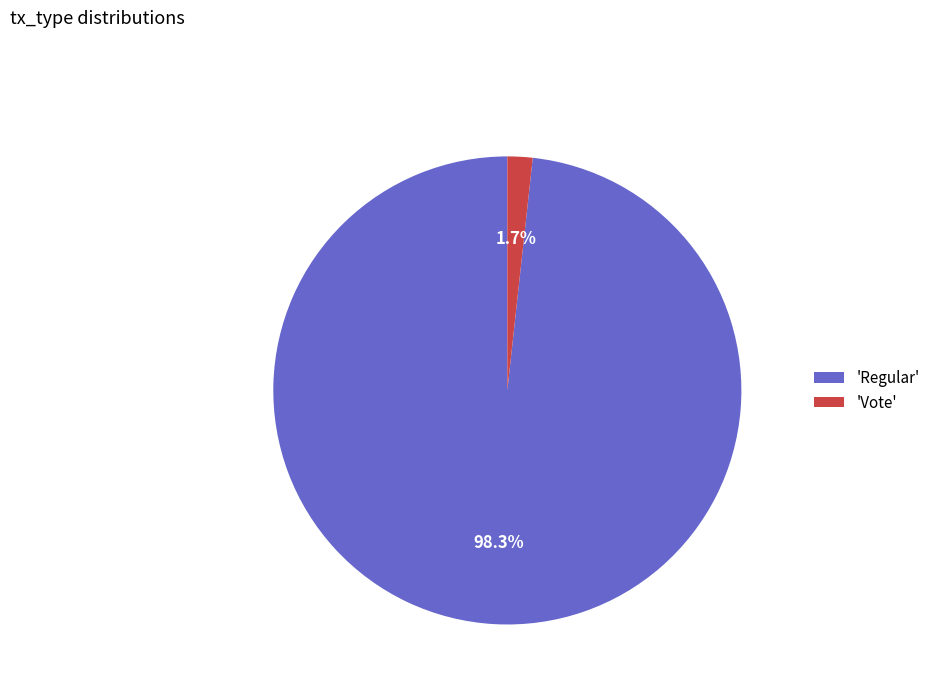

Between 'Vote' and 'Regular', which is larger?

'Regular'